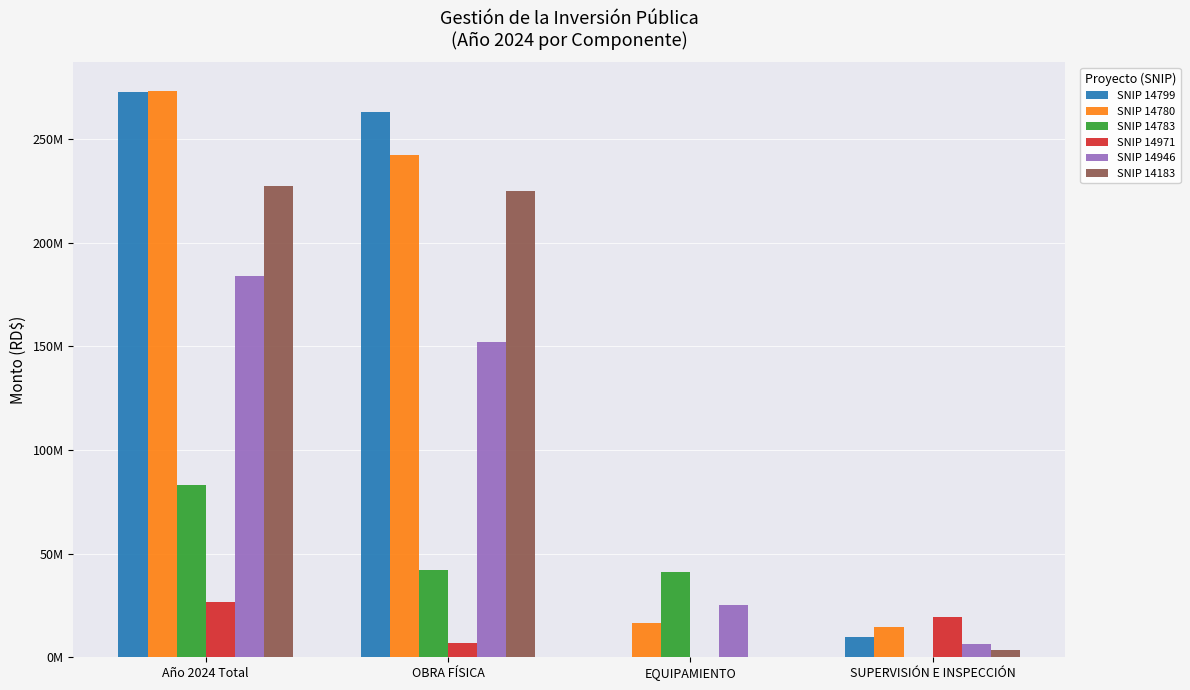

True or false: SNIP 14799 has a value of 164991189.8 at EQUIPAMIENTO.

False